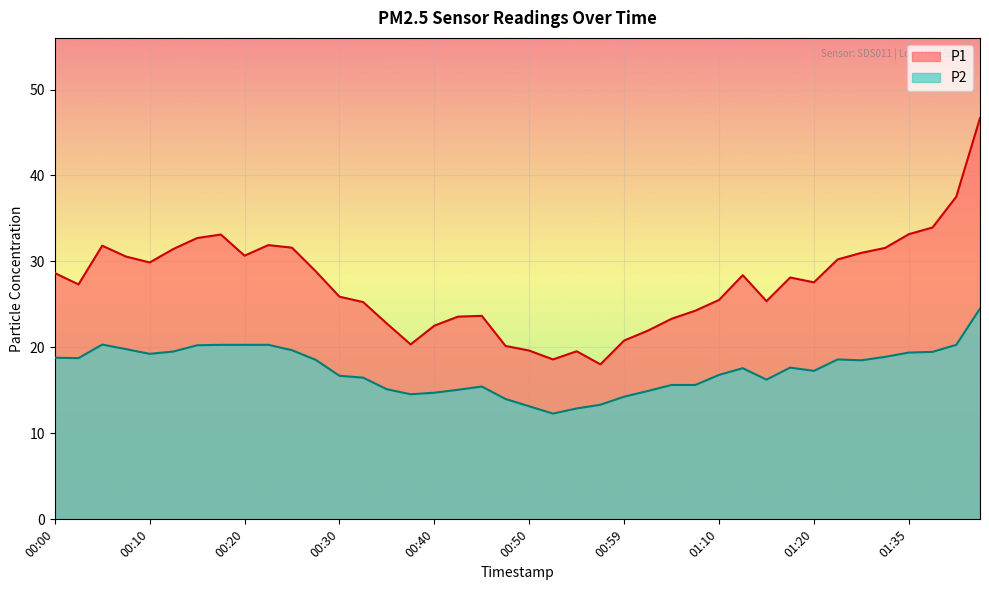

What is the average value of the P2 series?

17.4